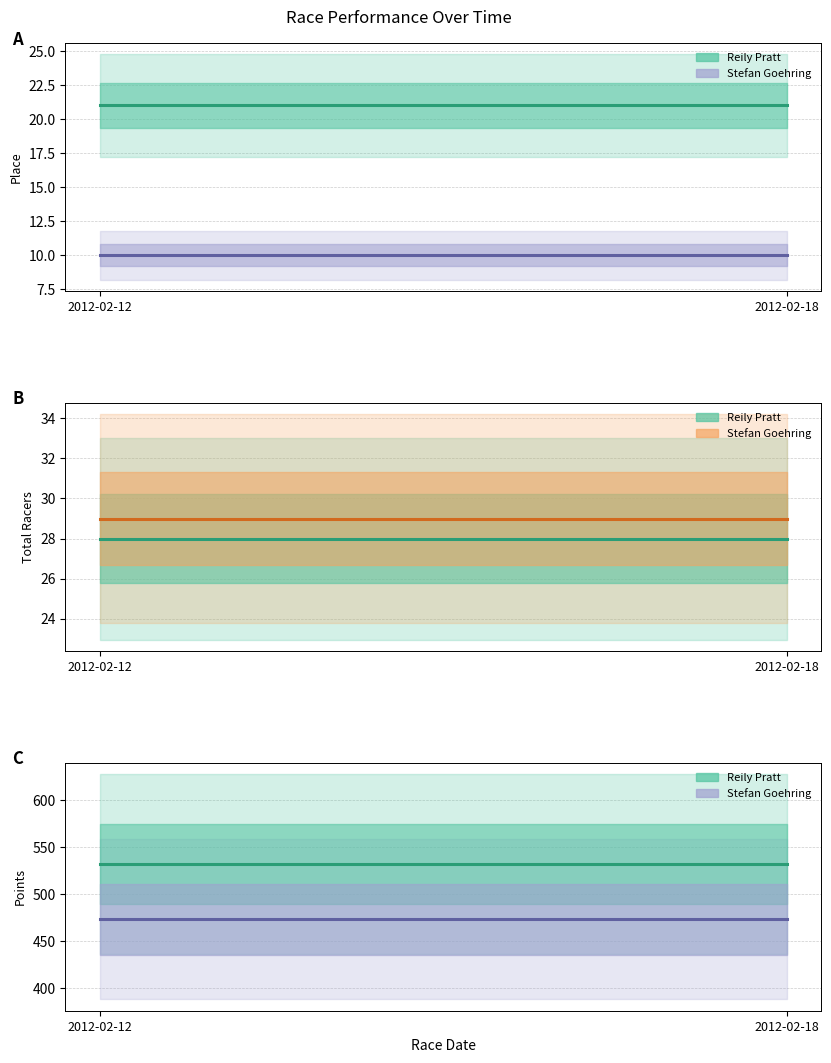

What value does the Stefan Goehring series have at 2012-02-18?

473.2